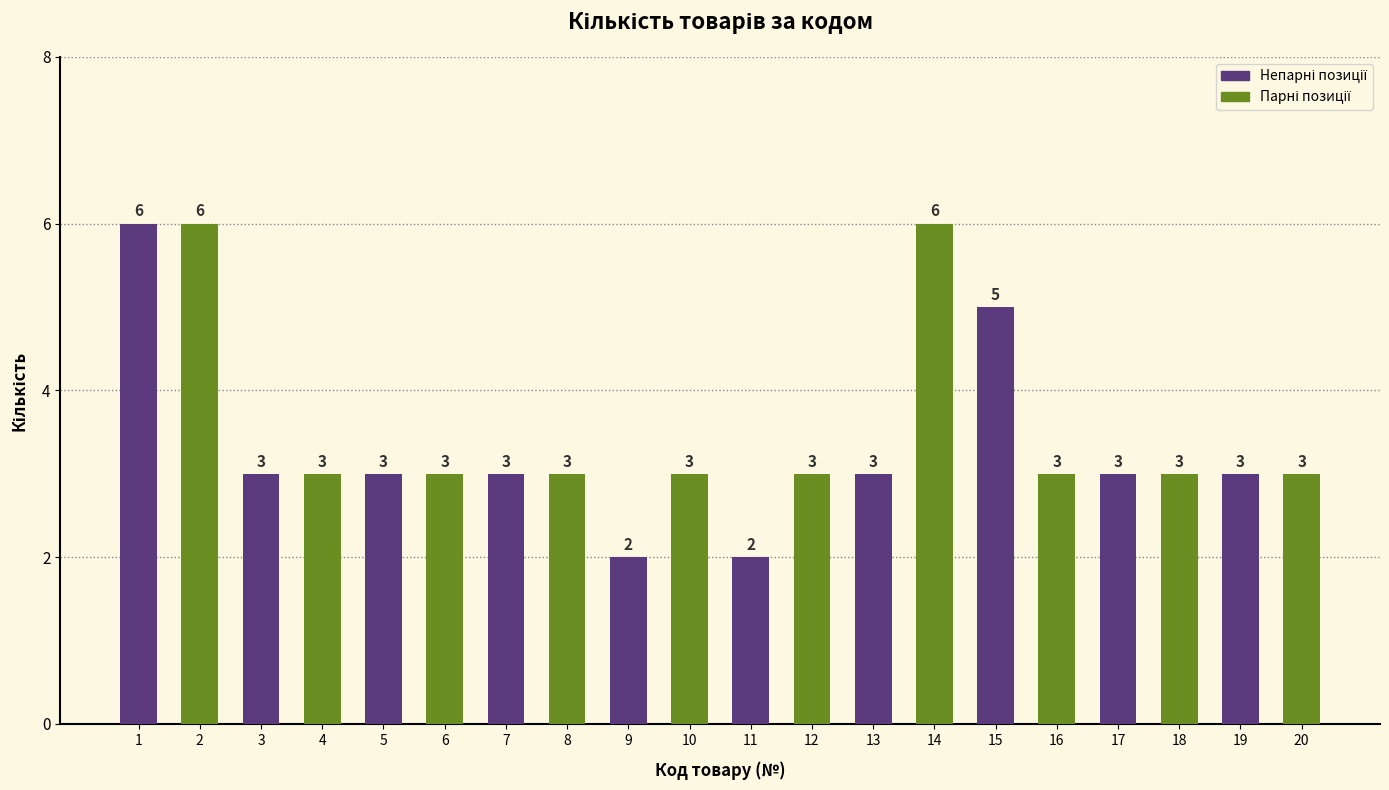

What value does the data have at 13?

3